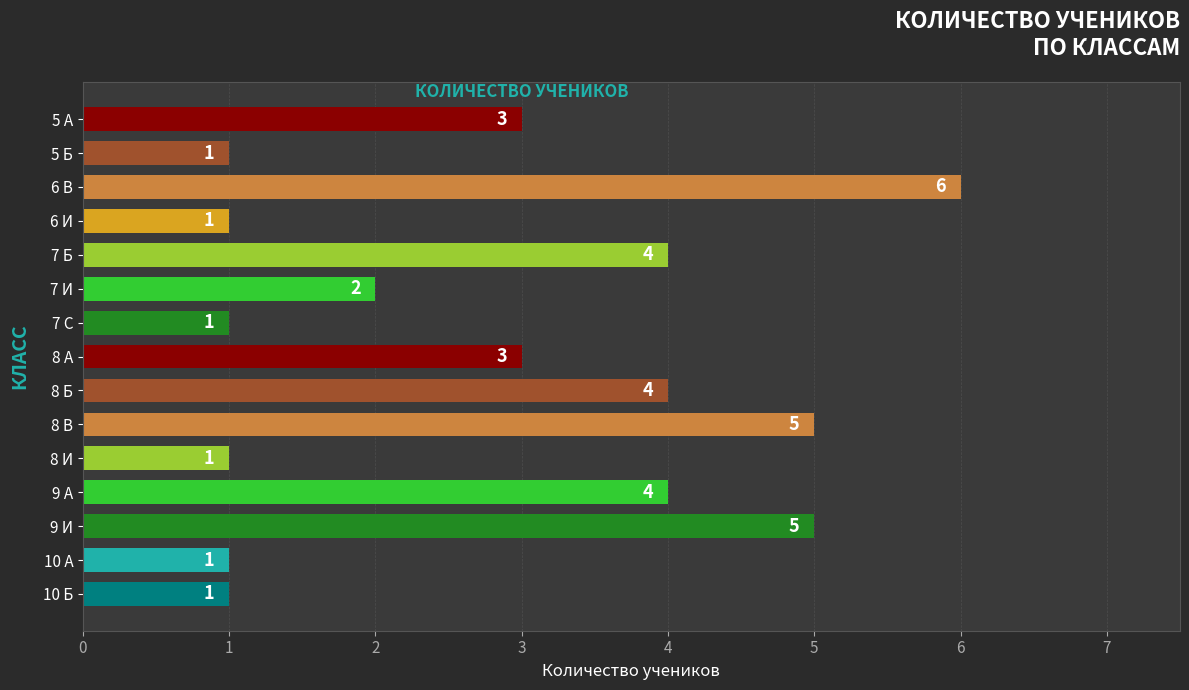

Which has a higher value, 10 Б or 8 Б?

8 Б